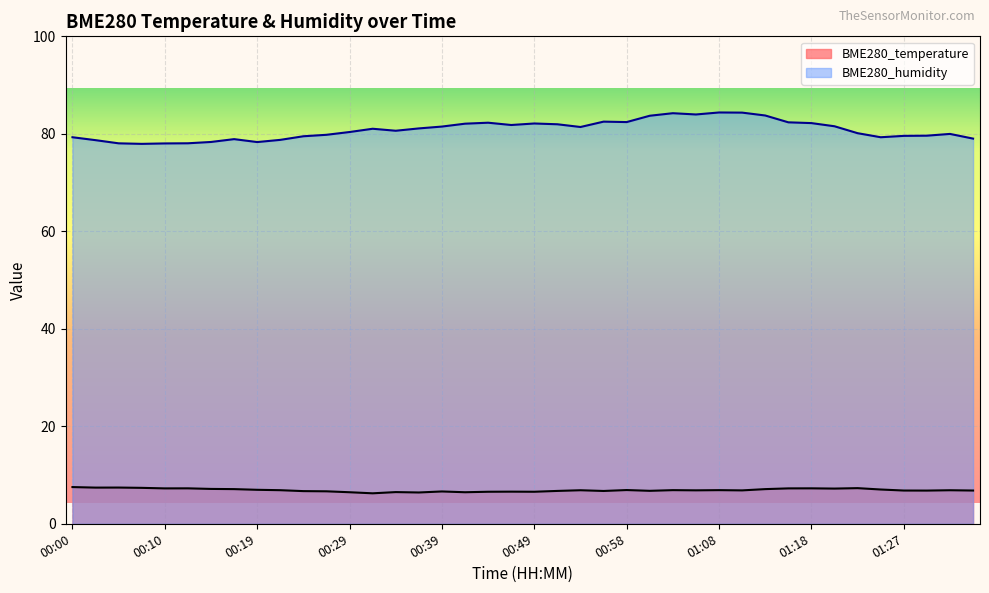

At how many categories does at least one series exceed 78?

39